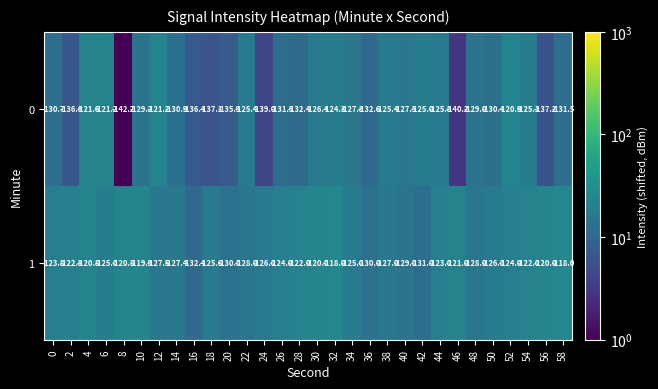

Which series changed the most between 10 and 56?

0